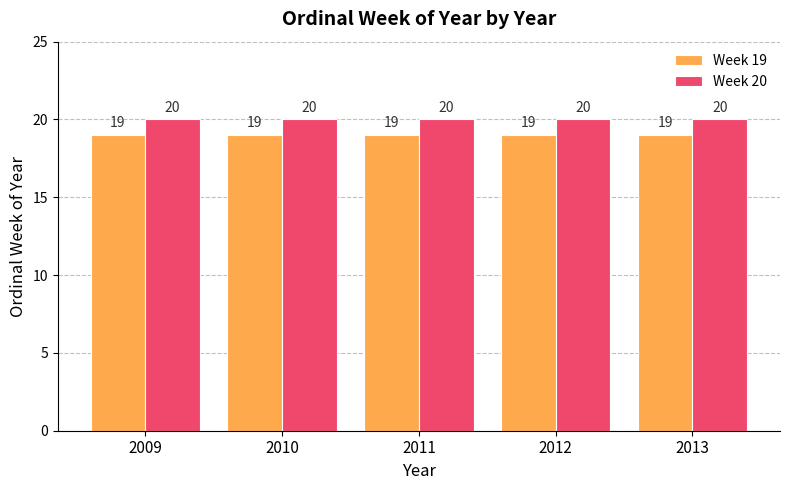

Reading right to left, extract all data points from this chart.

Week 19: 19	19	19	19	19
Week 20: 20	20	20	20	20